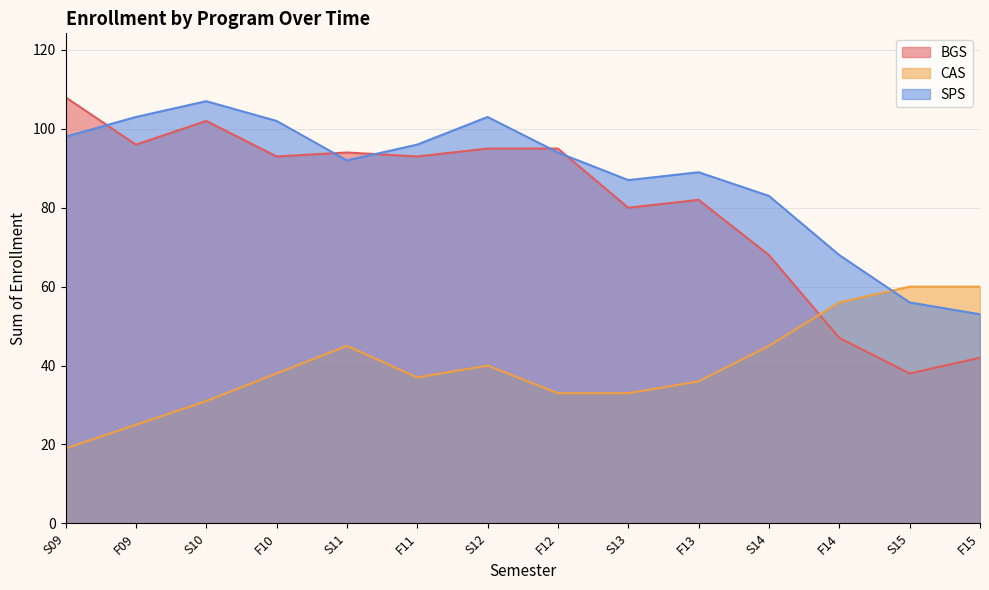

Is it true that CAS equals 33 at S13?

True